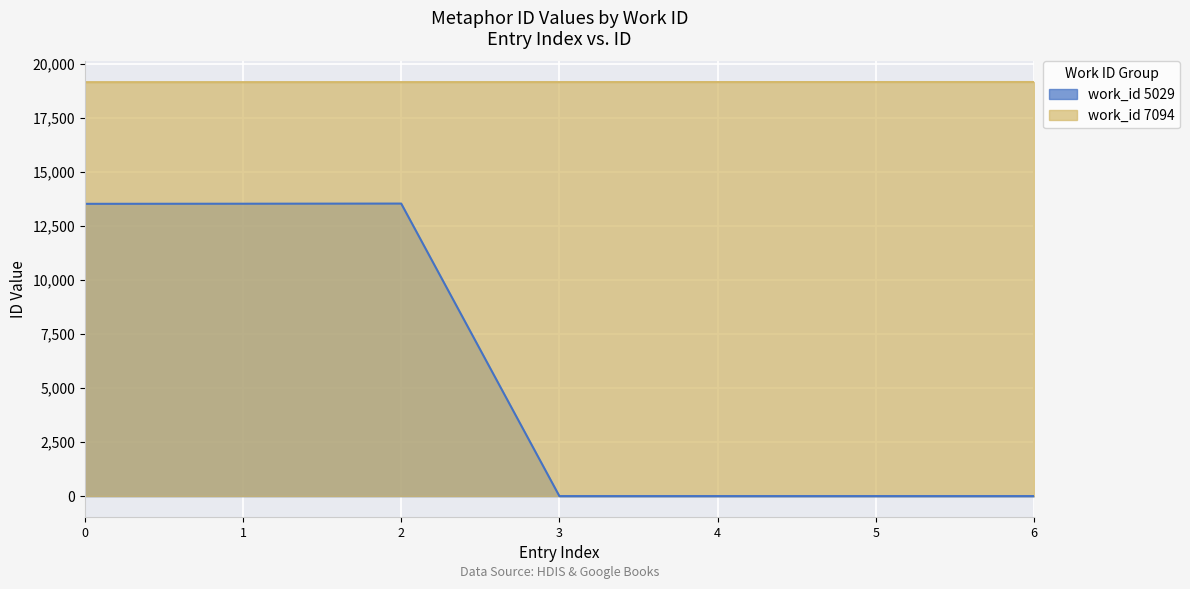

How many values are between 19163 and 19167?

5